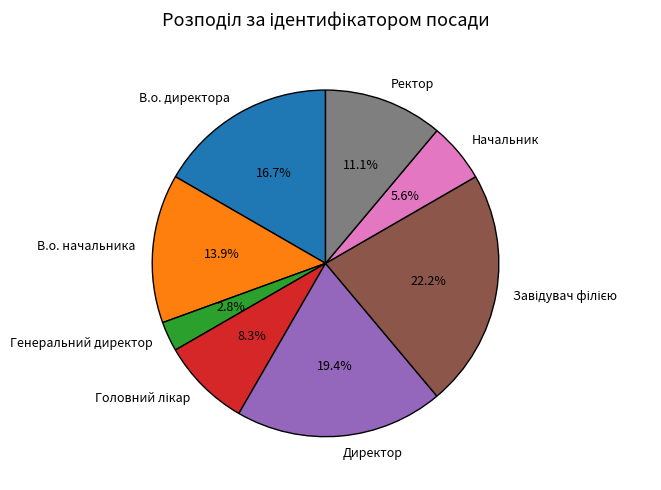

Combined, do Директор and В.о. директора account for over 50%?

No